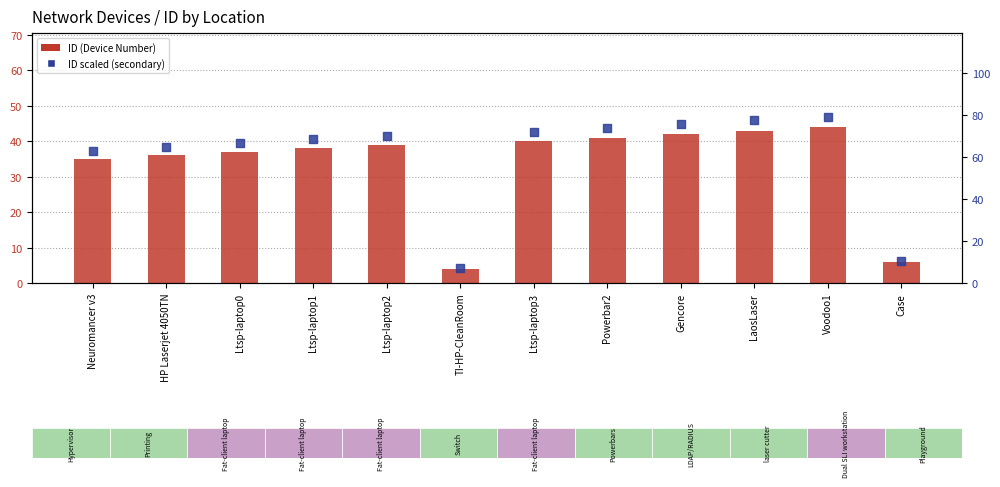

What are all the series names shown in the legend?

ID, ID scaled